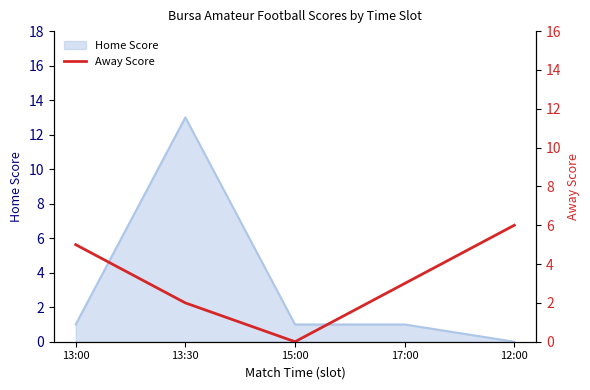

How many data points are above 3?

2